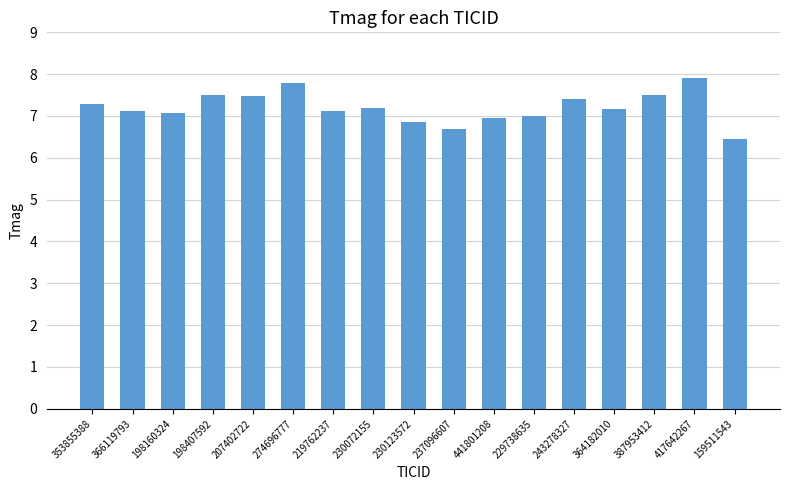

What is the label of the 14th bar from the right?

198407592